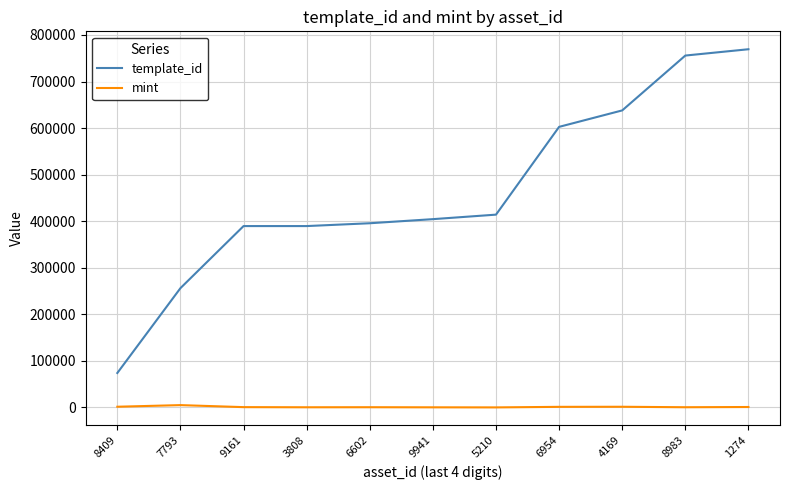

Rank the series at 6602 from highest to lowest value.

template_id, mint